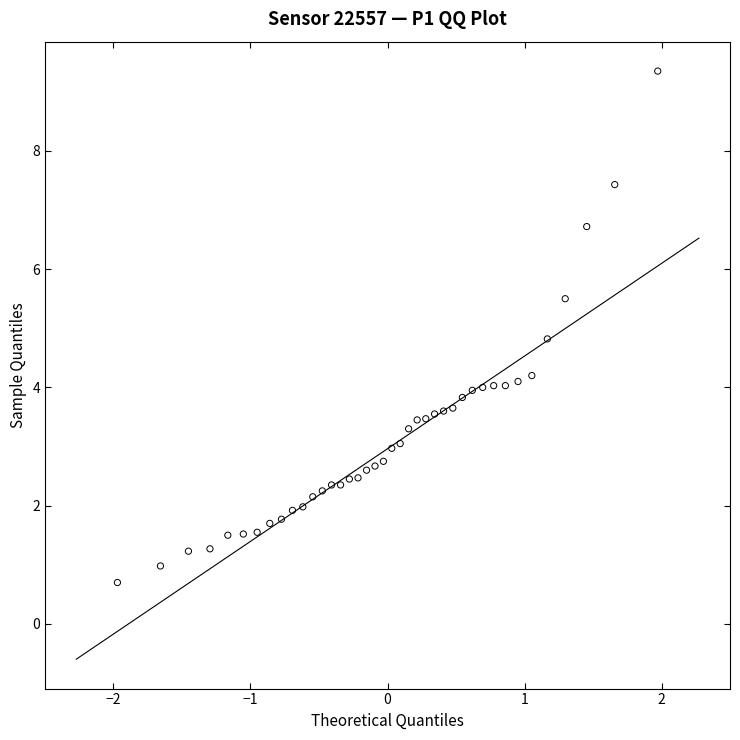

What Y value in the scatter plot is closest to 5?

4.8